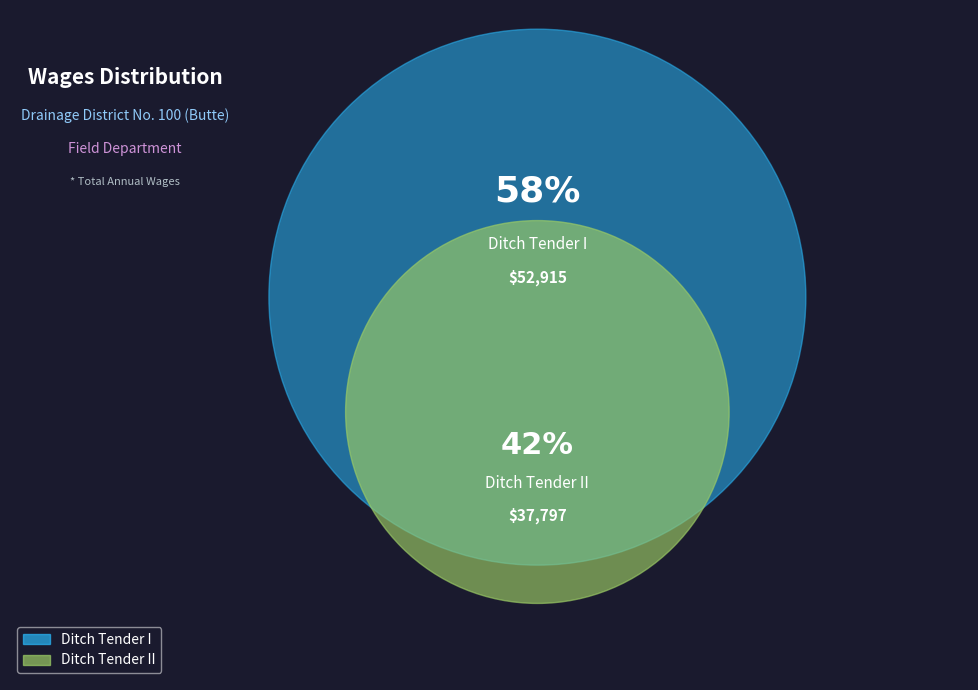

To the nearest percent, what percentage of the pie is Ditch Tender II?

42%